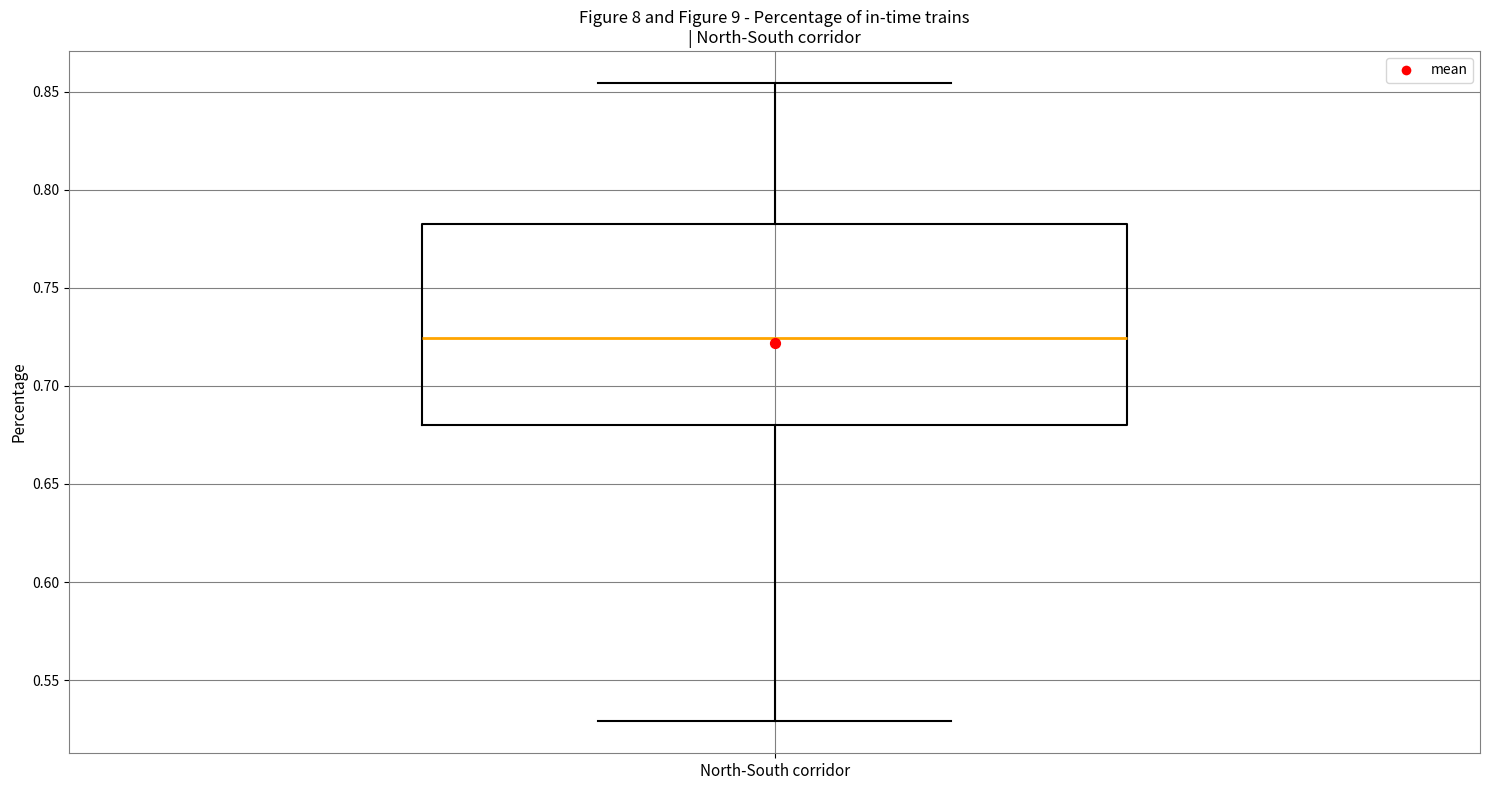

Where does the median line of the box for North-South corridor sit on the y-axis? The values are not printed on the chart, so give them approximately, as read against the axis.

0.725